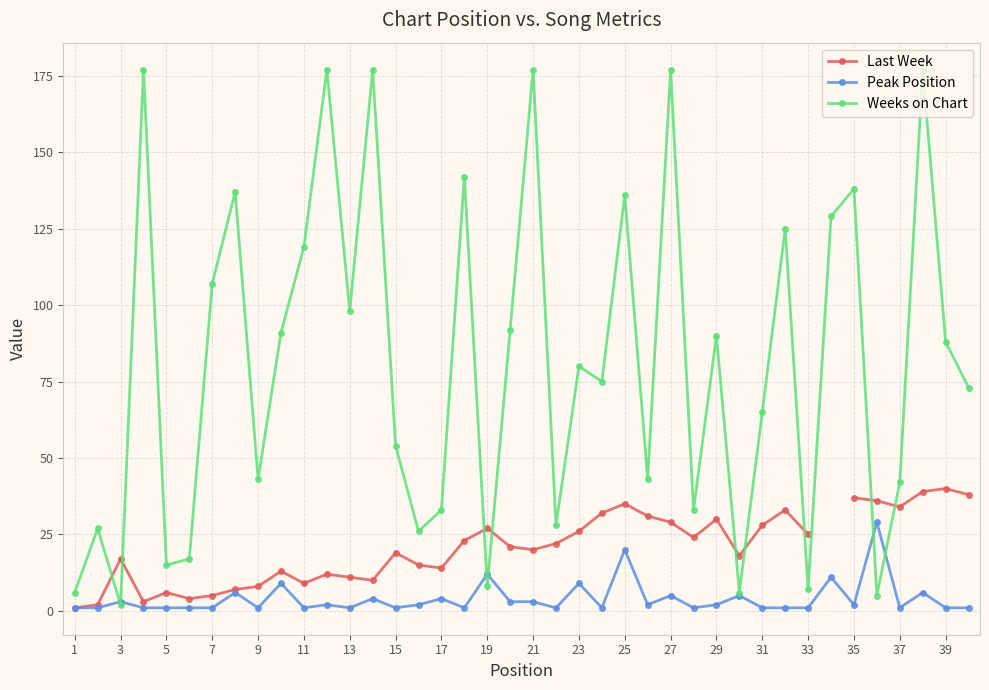

What is the maximum value for Weeks on Chart?

177